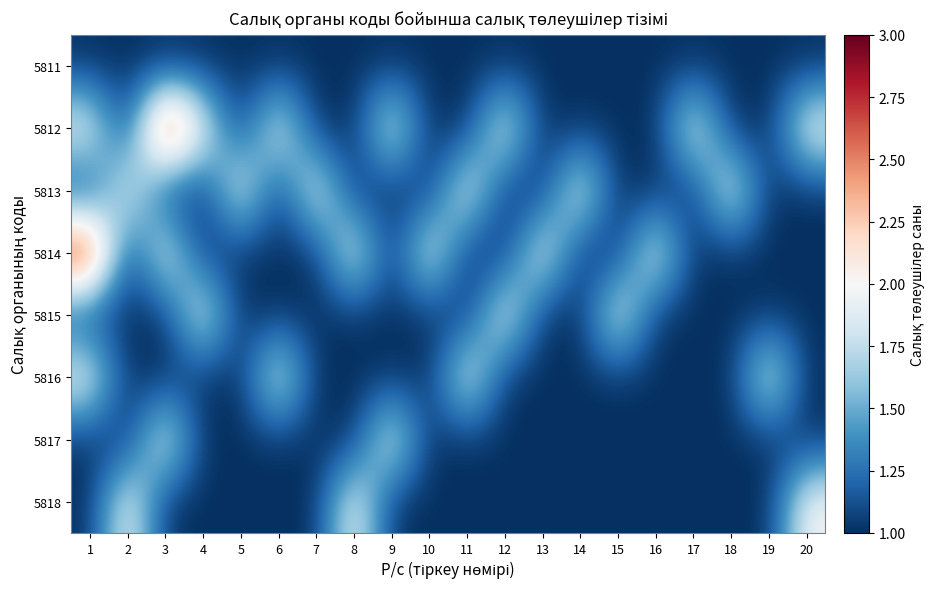

Which series has the largest range (max minus min)?

5812